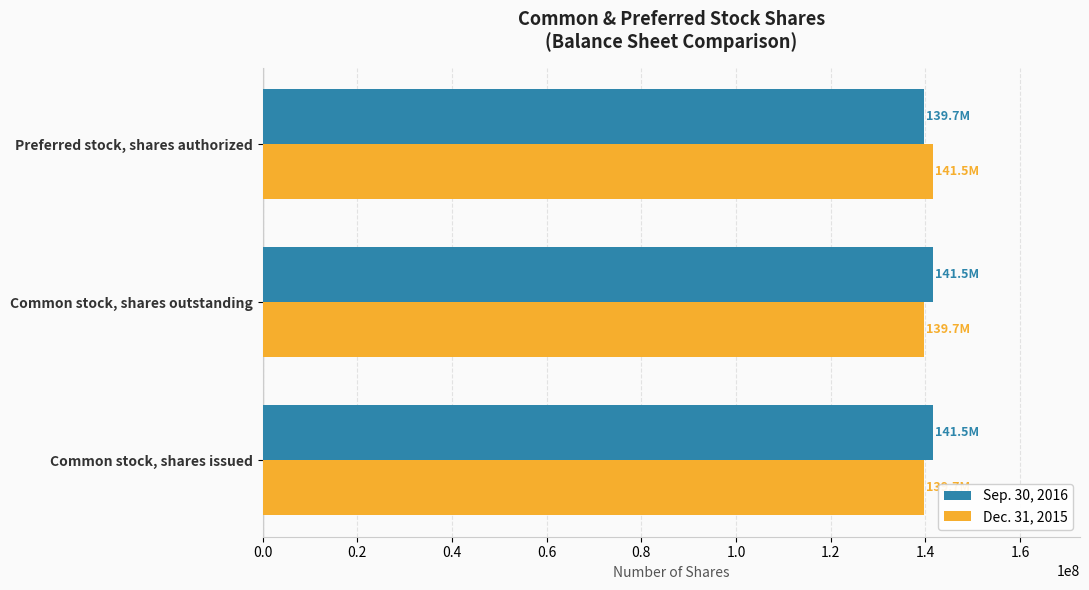

The Sep. 30, 2016 series shows 85196248 at Common stock, shares outstanding. True or false?

False